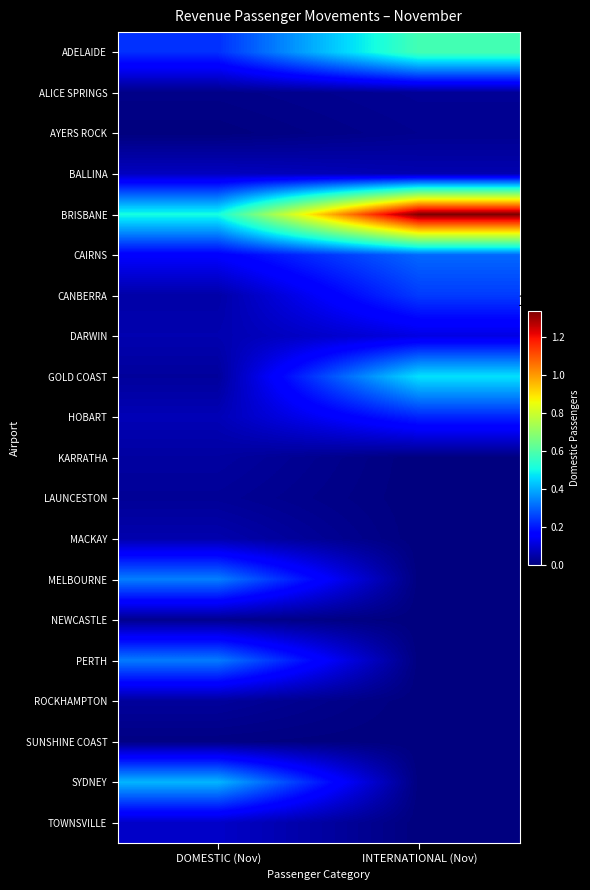

Which series has the widest spread of values?

BRISBANE